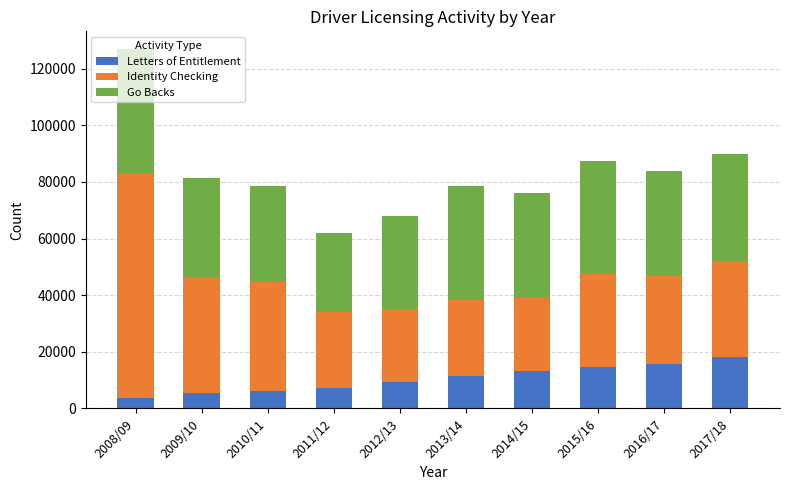

What is the total value across all series at 2013/14?

78444